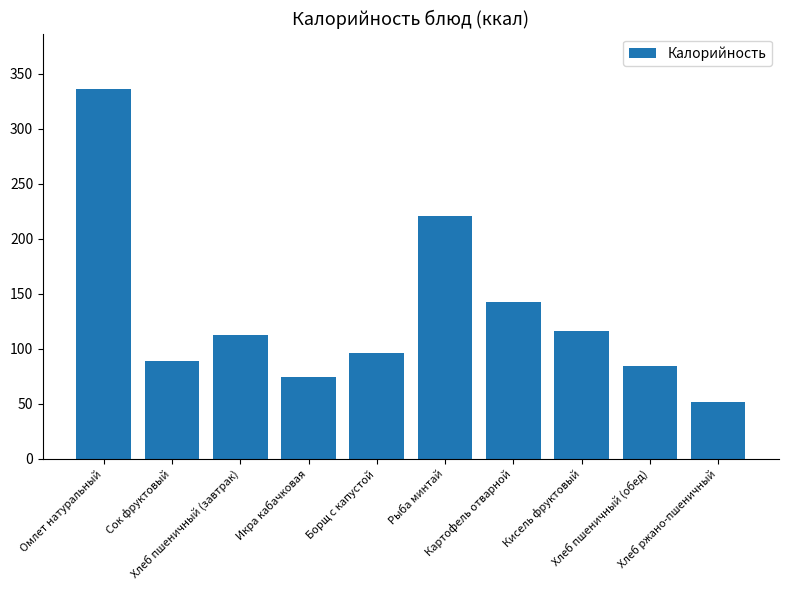

List the labels in order of value, smallest first.

Хлеб ржано-пшеничный, Икра кабачковая, Хлеб пшеничный (обед), Сок фруктовый, Борщ с капустой, Хлеб пшеничный (завтрак), Кисель фруктовый, Картофель отварной, Рыба минтай, Омлет натуральный